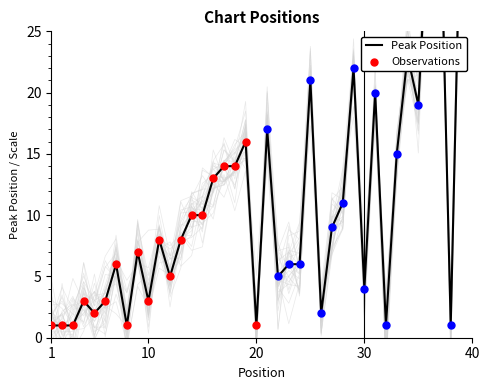

What is the change in value from 9 to 18?

+7